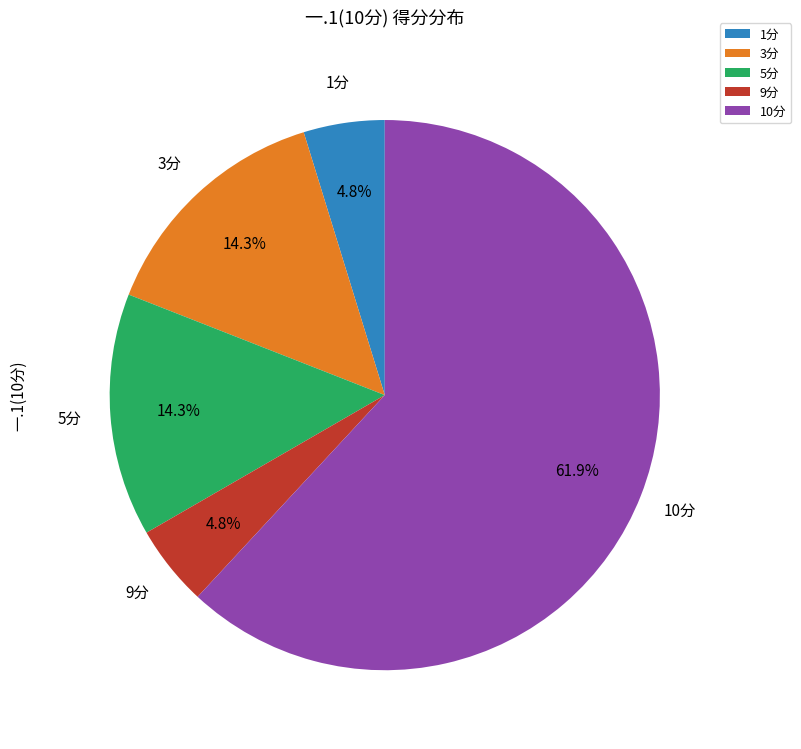

Approximately how many times larger is the value at 10分 compared to 5分?

4.3